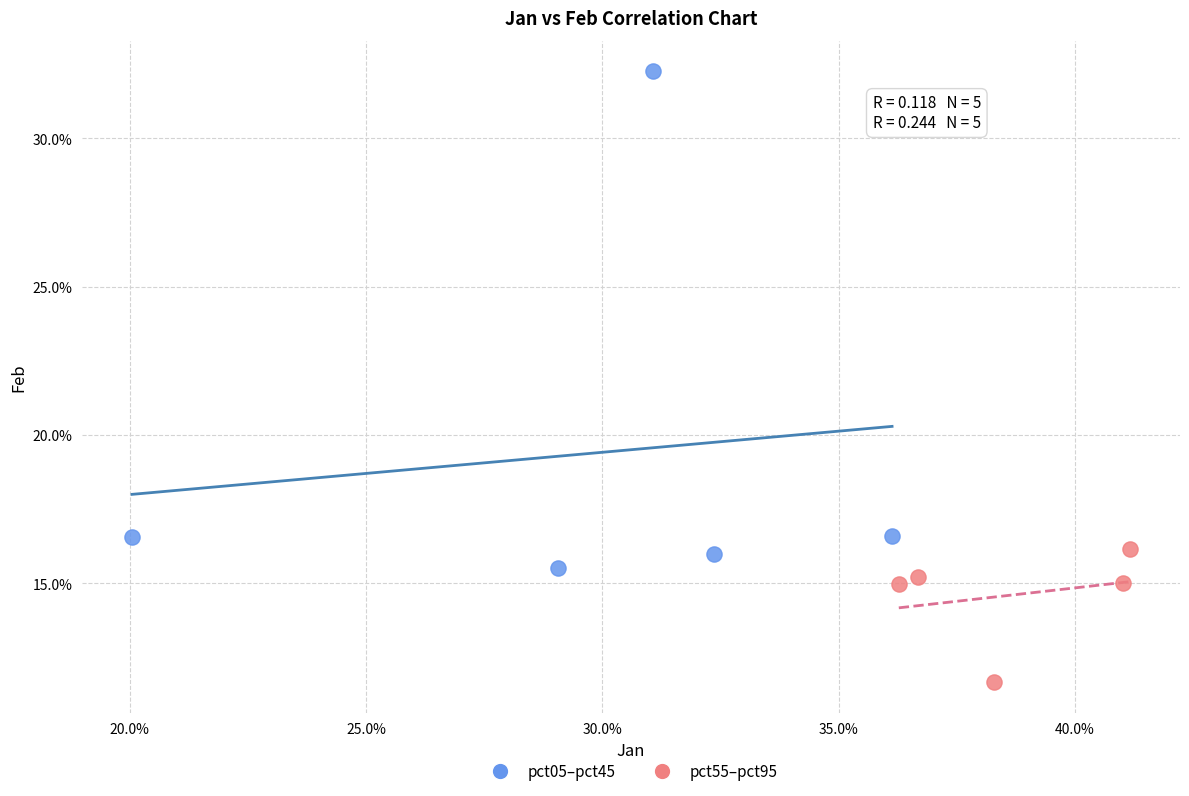

What are all the series names shown in the legend?

pct05–pct45, pct55–pct95